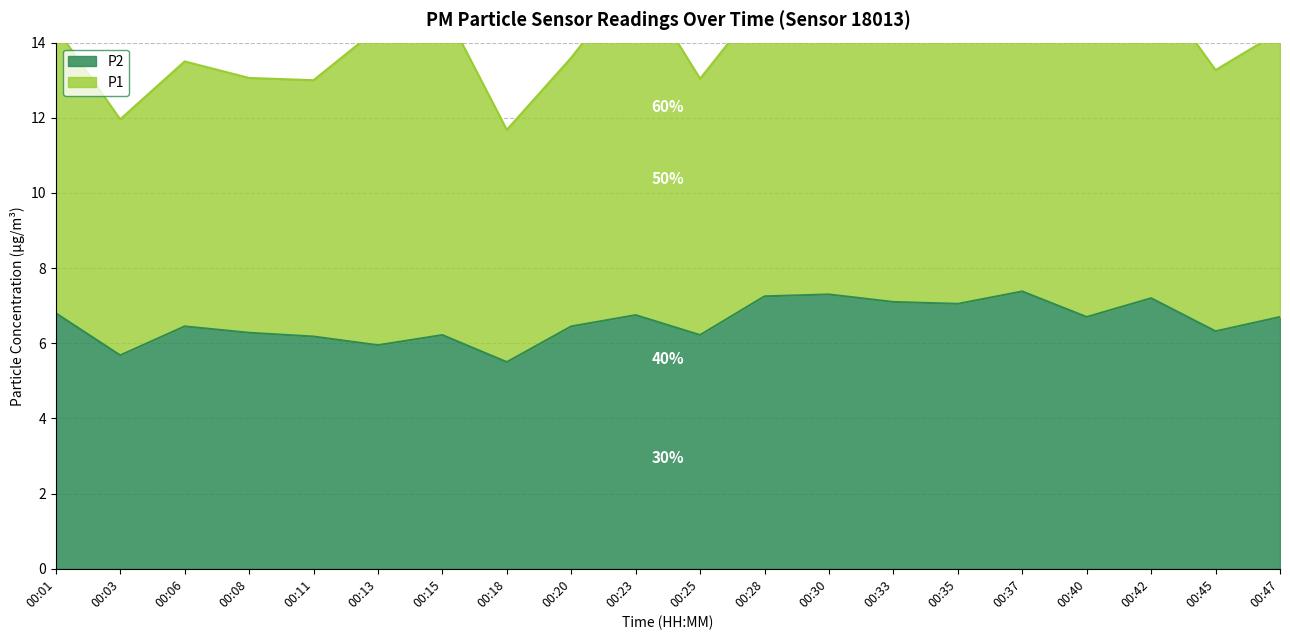

Where does the data first go above 6?

00:01